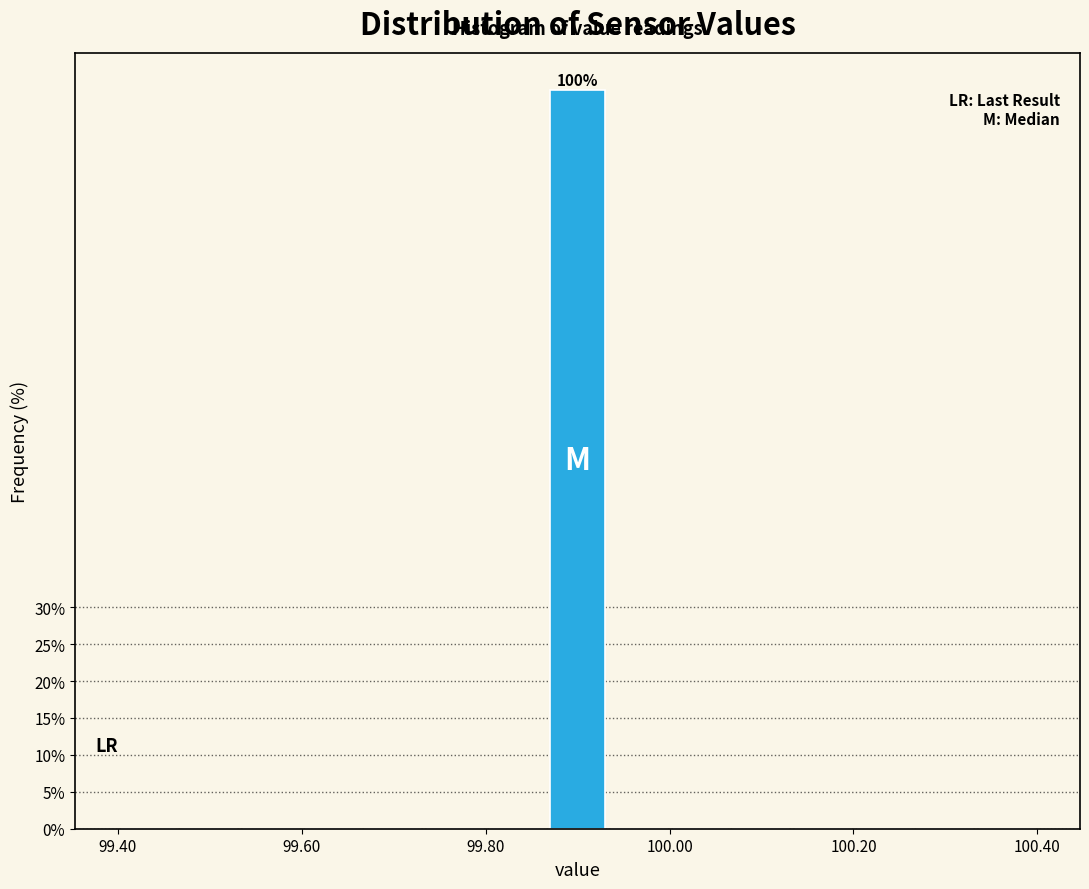

Read against the x-axis, roughly where is the centre of the tallest bar?

99.90